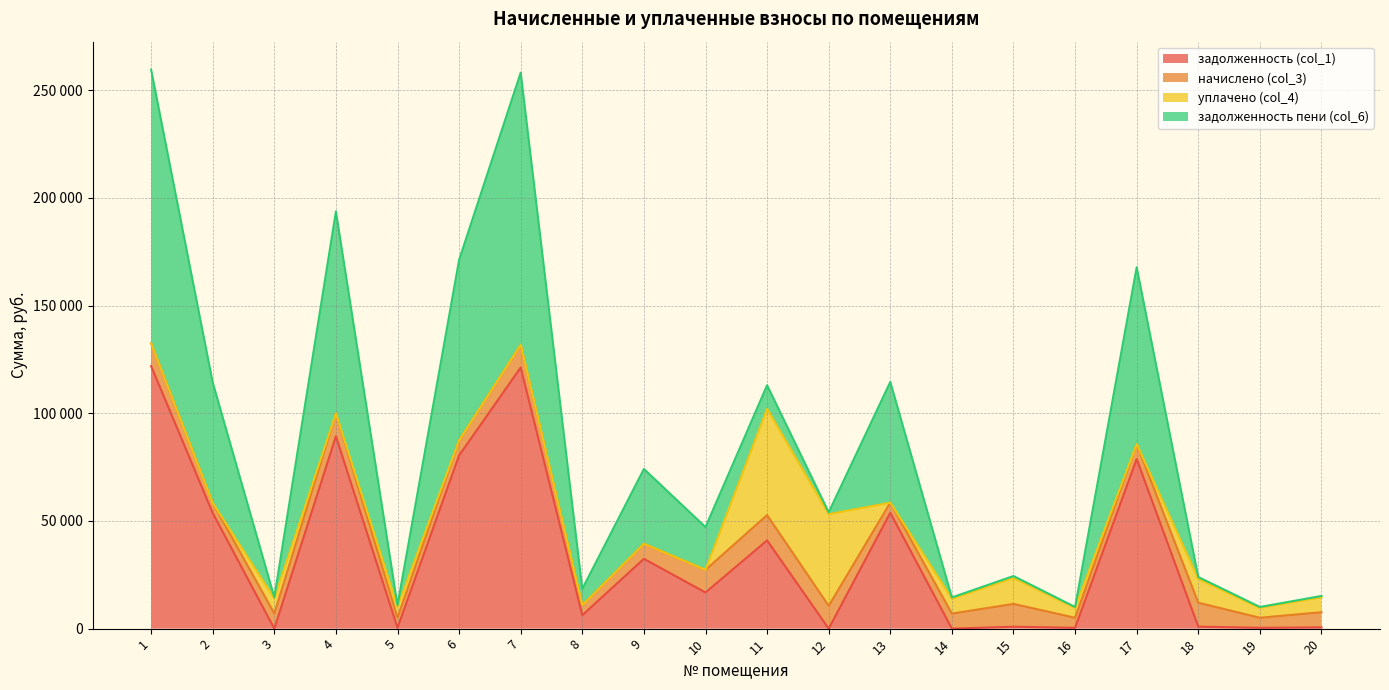

True or false: задолженность пени (col_6) has a value of 103159.1 at 13.

False